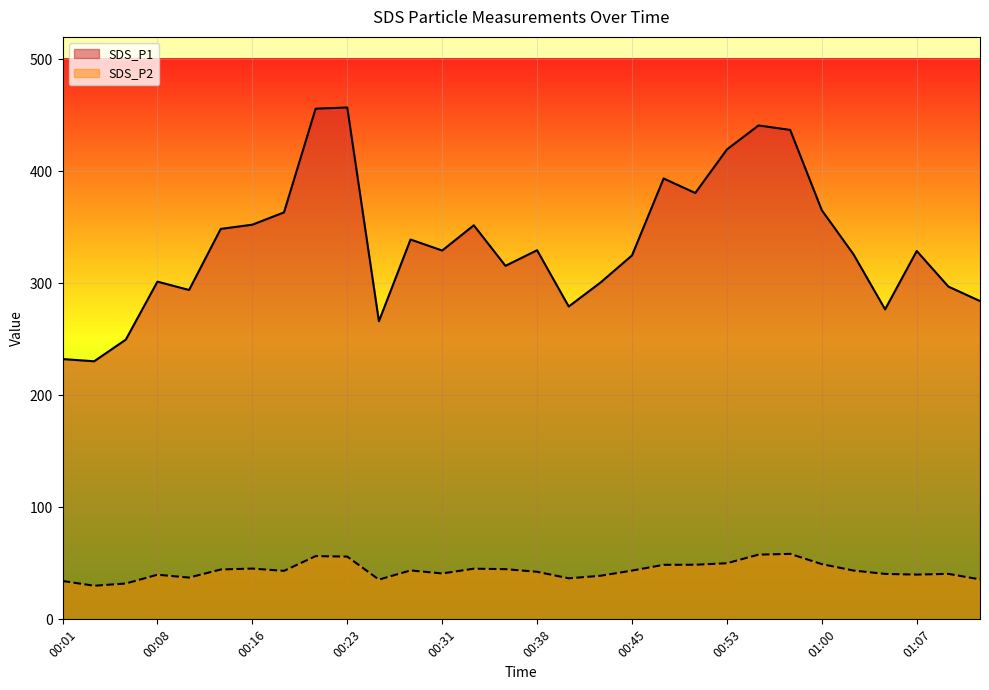

Does the chart display data point markers on the line(s)?

No